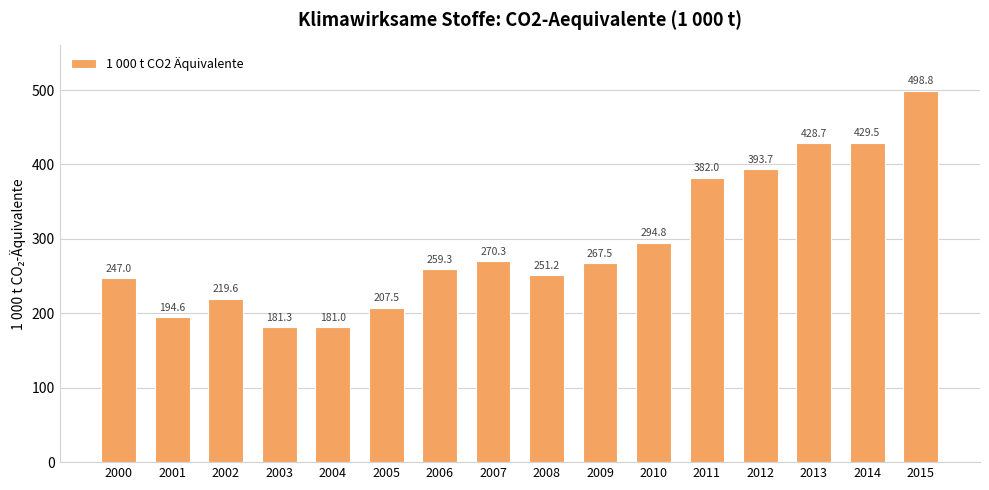

Reading right to left, list all the values displayed in this chart.

2015=498.8	2014=429.5	2013=428.7	2012=393.7	2011=382.0	2010=294.8	2009=267.5	2008=251.2	2007=270.3	2006=259.3	2005=207.5	2004=181.0	2003=181.3	2002=219.6	2001=194.6	2000=247.0